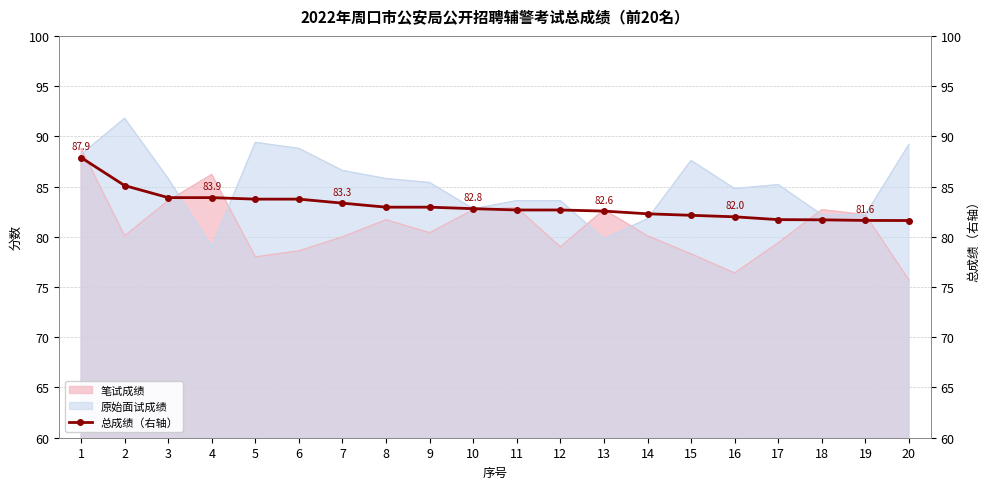

The value at 7 is 30.8. True or false?

False